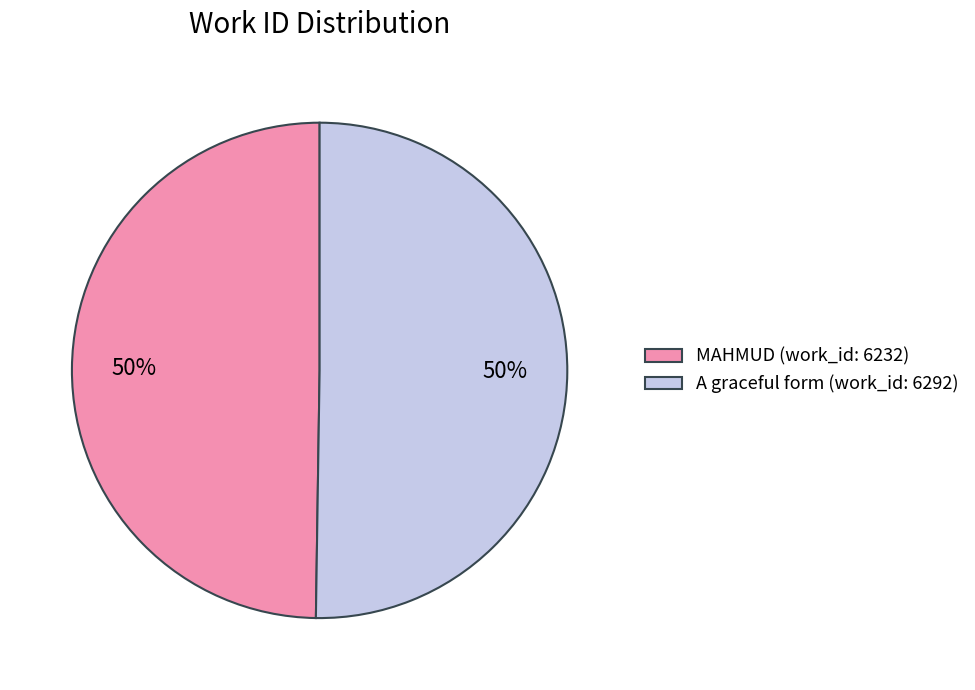

Approximately how many times larger is the value at A graceful form (work_id: 6292) compared to MAHMUD (work_id: 6232)?

1.0